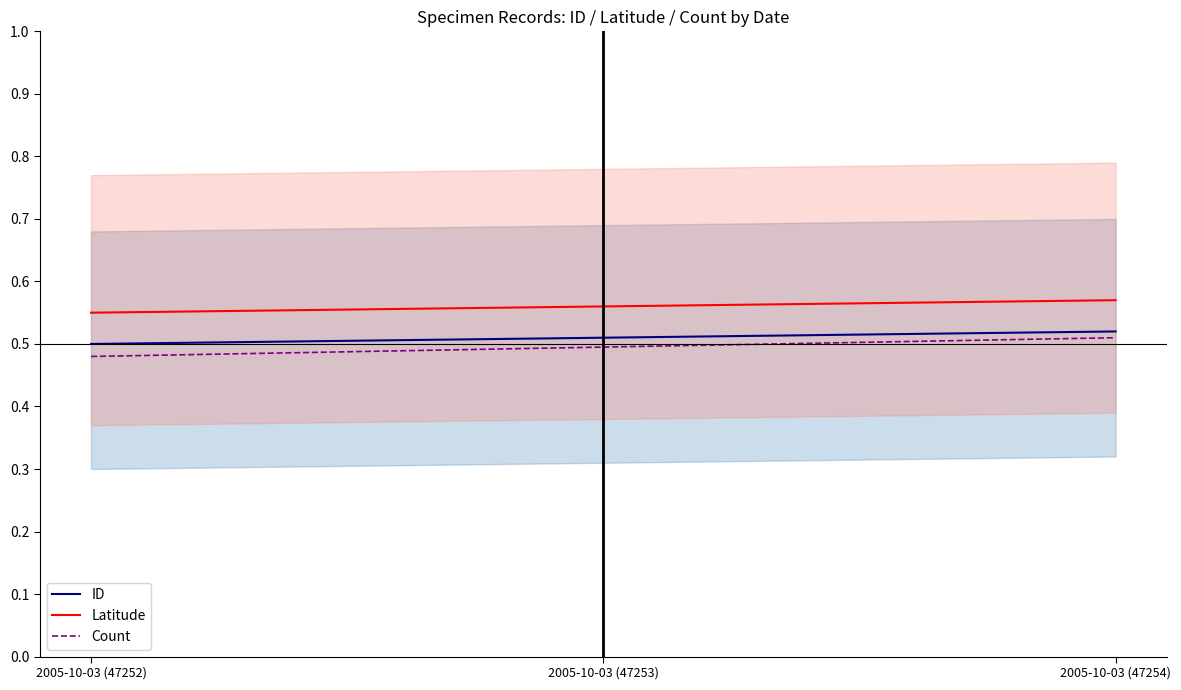

How many ID values are between 0 and 1?

3